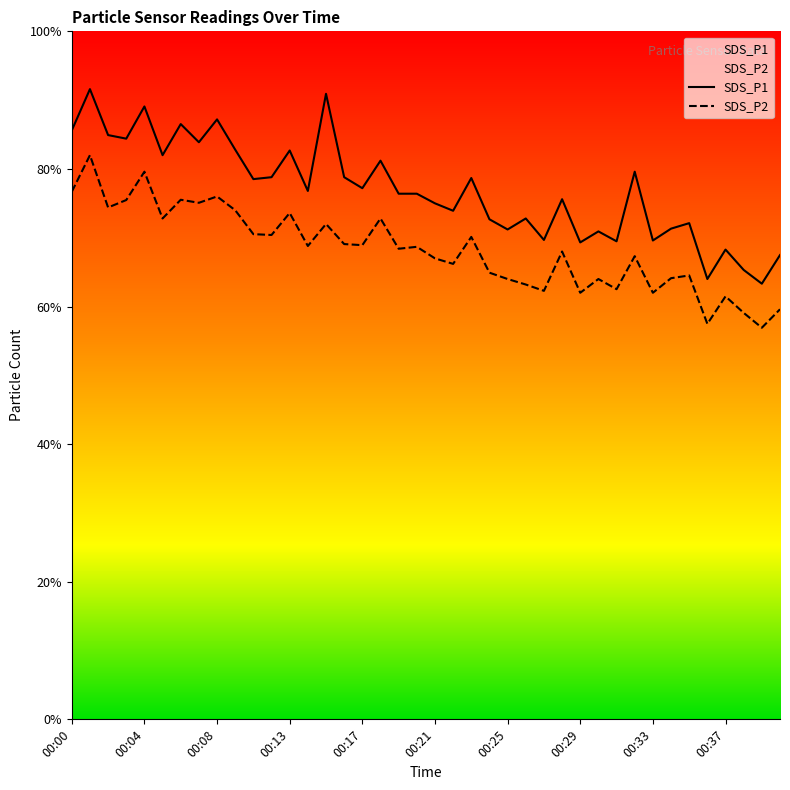

Where is the first local minimum for SDS_P2?

00:02